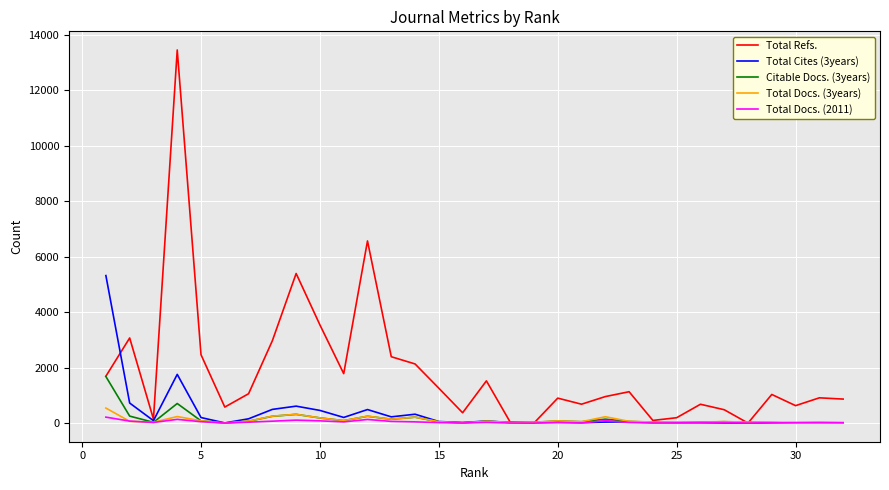

Which series has the largest range (max minus min)?

Total Refs.